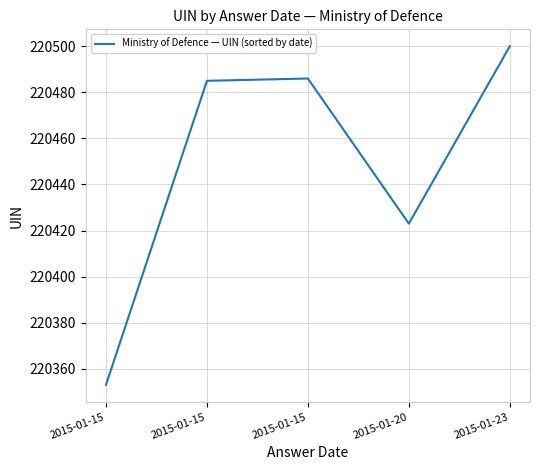

What is the difference between the values at 2015-01-15 and 2015-01-15?

133